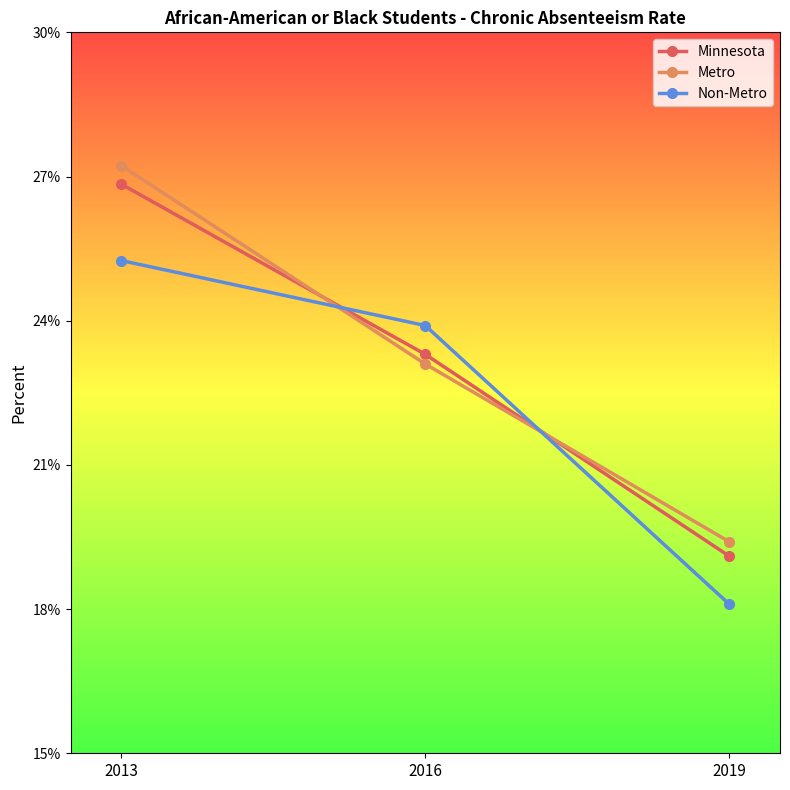

Is this an area chart (filled region under the line)?

No